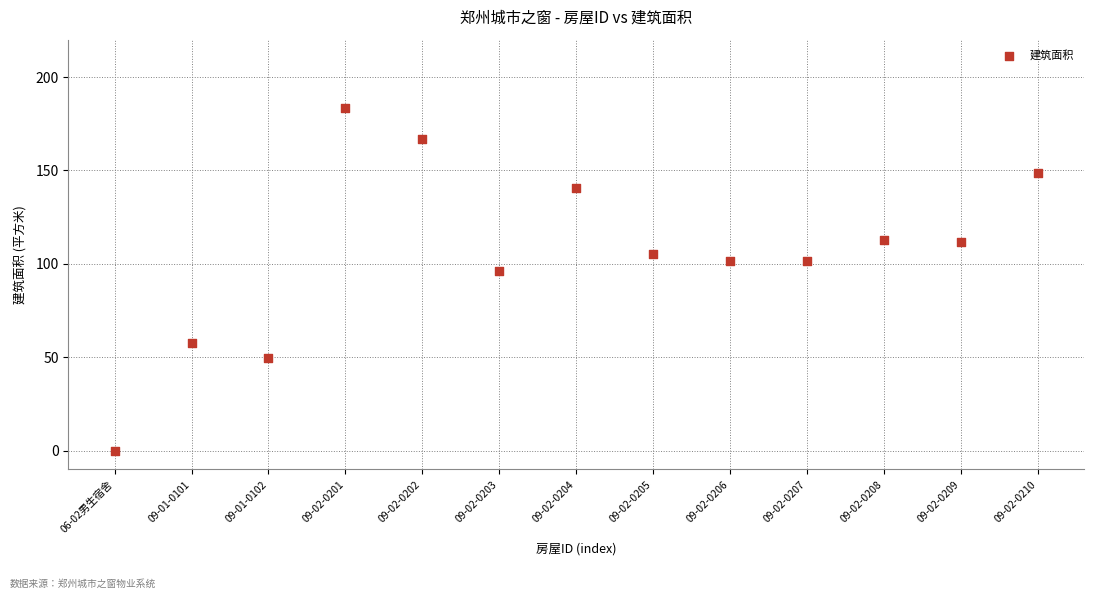

What is the range of Y values (max minus min)?

183.2